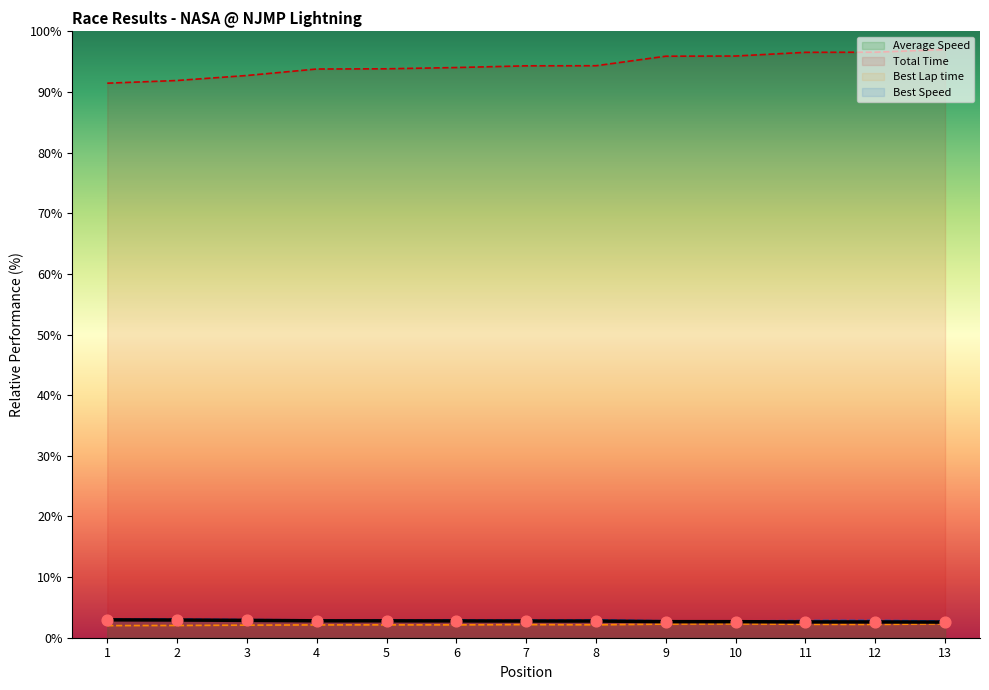

What are all the series names shown in the legend?

Average Speed, Total Time, Best Lap time, Best Speed